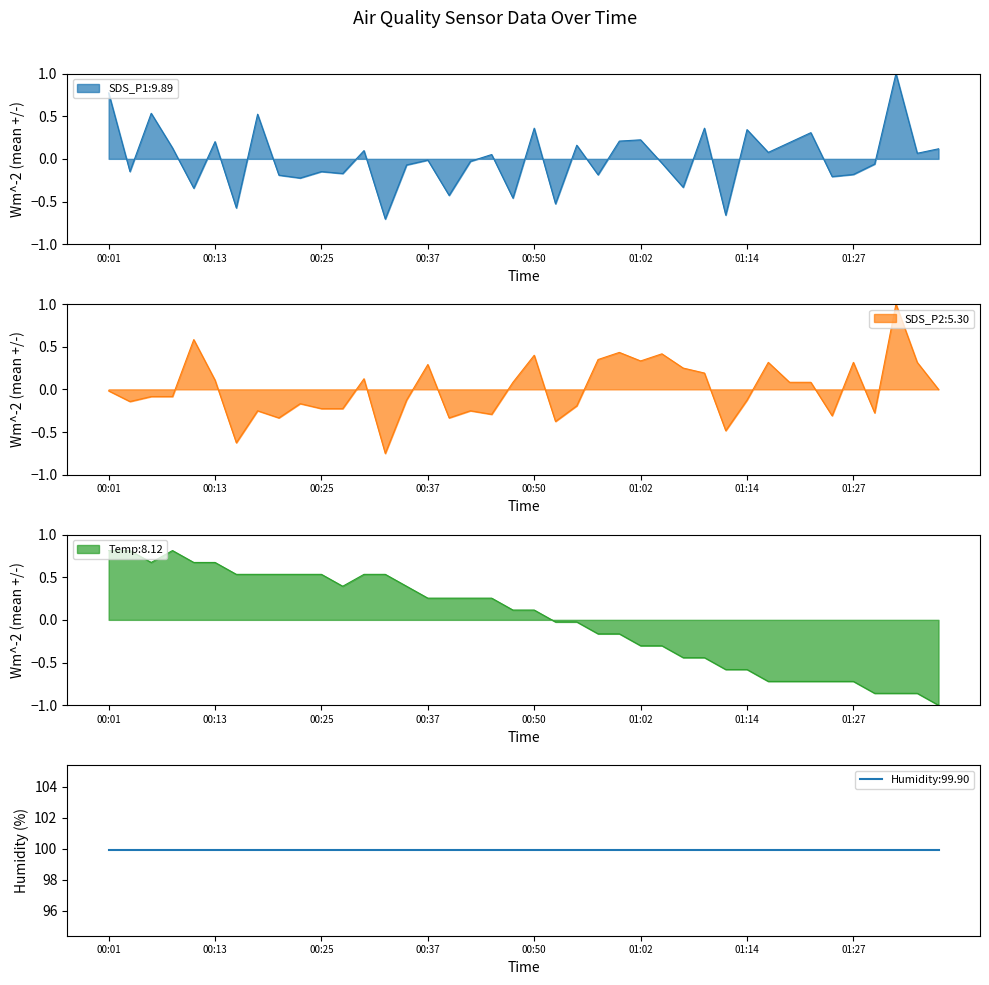

What is the difference between the second highest and second lowest values in the SDS_P1 series?

1.4